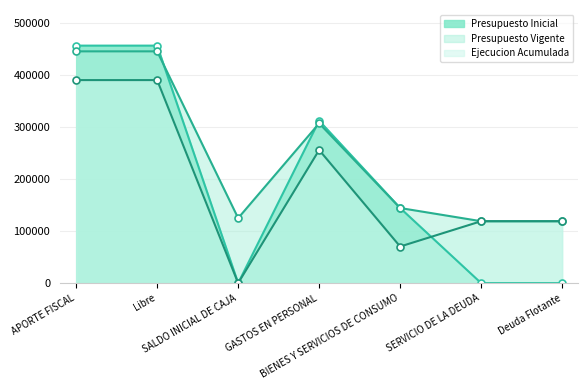

Reading right to left, extract all data points from this chart.

Presupuesto Inicial: 0	0	144097	311670	0	455767	455767
Presupuesto Vigente: 118795	118795	144097	306589	124727	444754	444754
Ejecucion Acumulada: 118794	118794	70223	255443	0	389630	389630